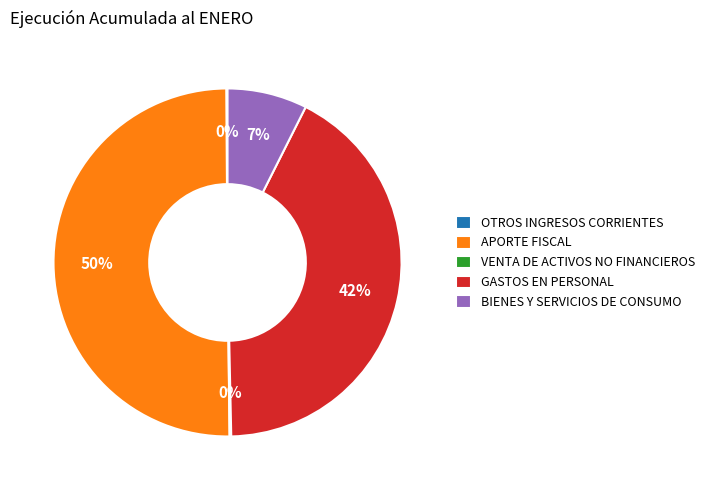

Is it true that APORTE FISCAL is 62% of the pie?

False